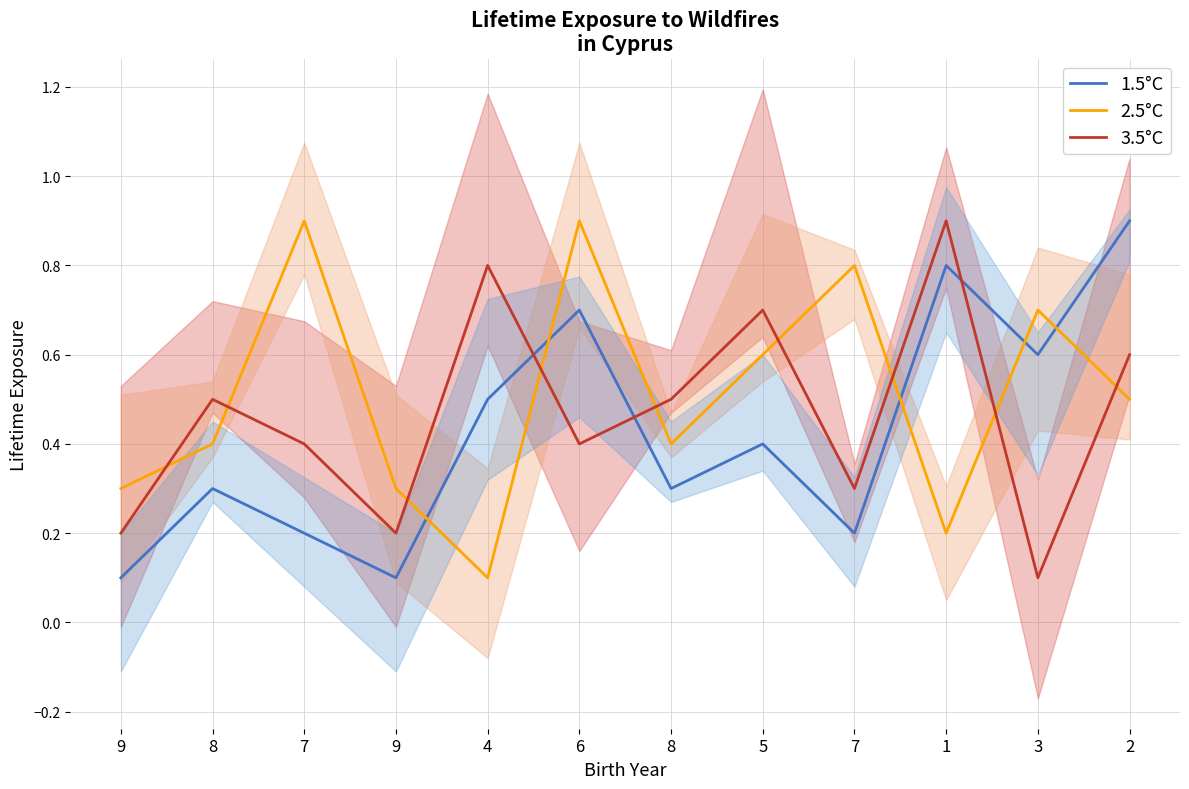

Is this an area chart (filled region under the line)?

No